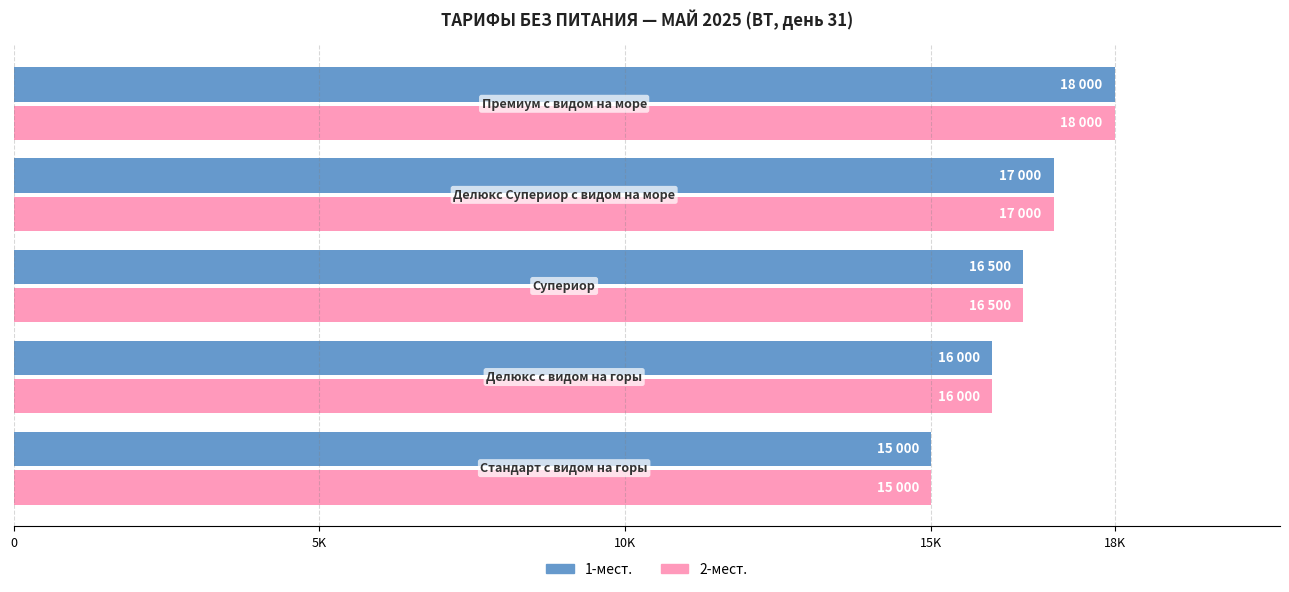

What are all the series names shown in the legend?

1-мест., 2-мест.